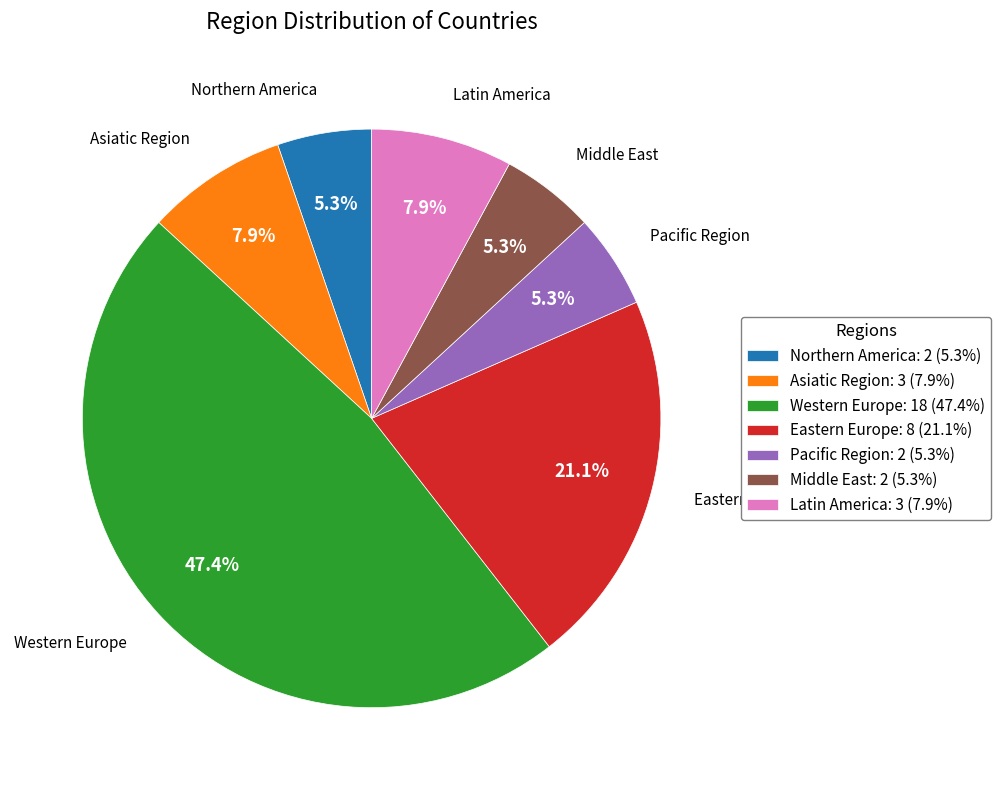

Is Eastern Europe the majority of the pie?

No